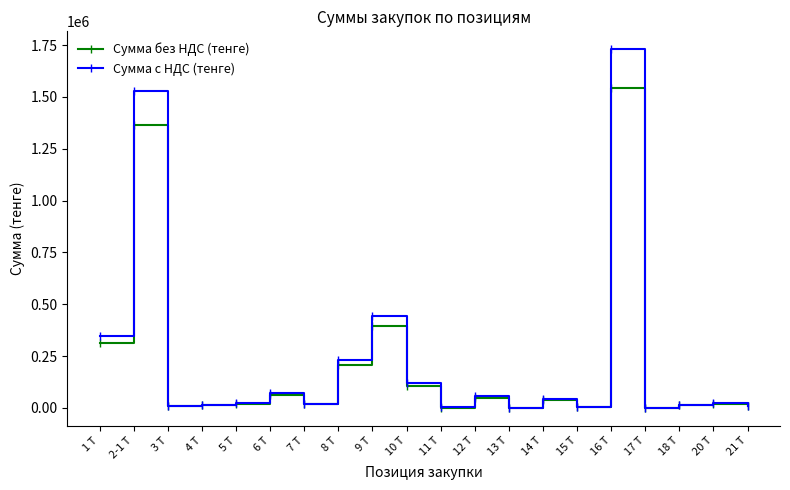

What is the difference between the maximum and minimum values in the Сумма с НДС (тенге) series?

1729355.6